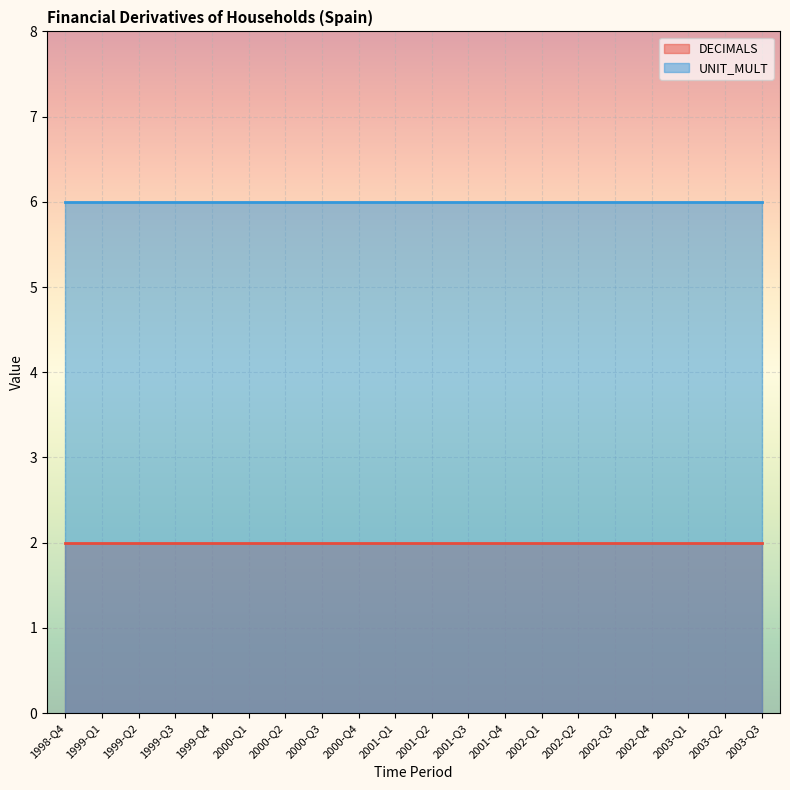

Reading left to right, list all the values displayed in this chart.

DECIMALS: 1998-Q4=2	1999-Q1=2	1999-Q2=2	1999-Q3=2	1999-Q4=2	2000-Q1=2	2000-Q2=2	2000-Q3=2	2000-Q4=2	2001-Q1=2	2001-Q2=2	2001-Q3=2	2001-Q4=2	2002-Q1=2	2002-Q2=2	2002-Q3=2	2002-Q4=2	2003-Q1=2	2003-Q2=2	2003-Q3=2
UNIT_MULT: 1998-Q4=6	1999-Q1=6	1999-Q2=6	1999-Q3=6	1999-Q4=6	2000-Q1=6	2000-Q2=6	2000-Q3=6	2000-Q4=6	2001-Q1=6	2001-Q2=6	2001-Q3=6	2001-Q4=6	2002-Q1=6	2002-Q2=6	2002-Q3=6	2002-Q4=6	2003-Q1=6	2003-Q2=6	2003-Q3=6